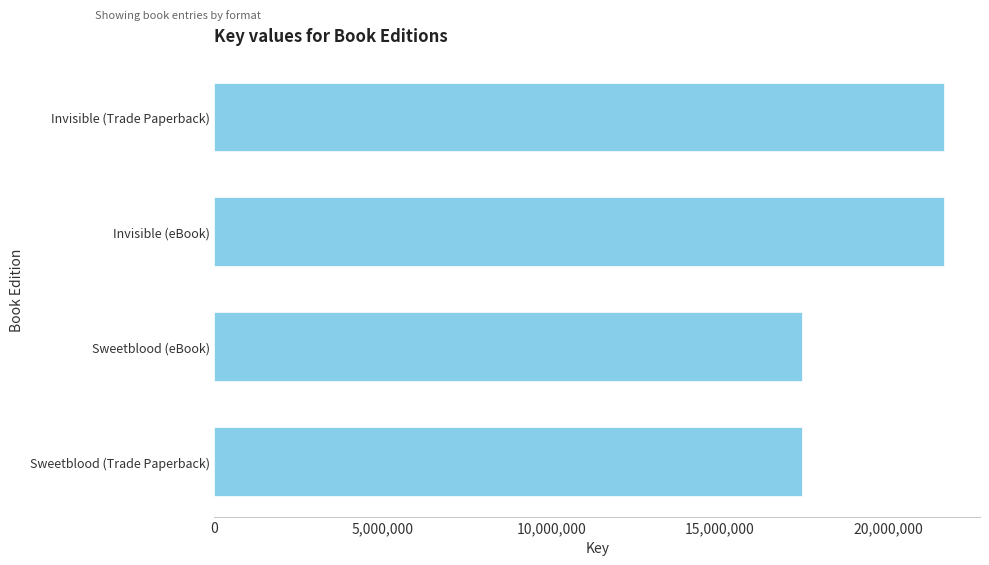

What is the average value?

19534232